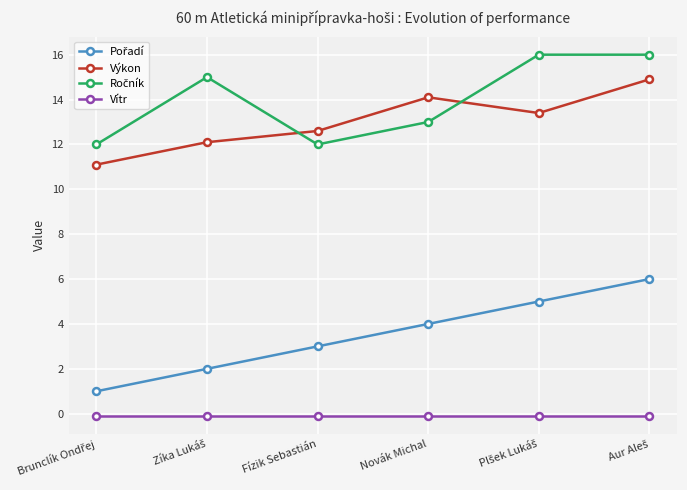

The value of Výkon at Novák Michal is 14.1. True or false?

True